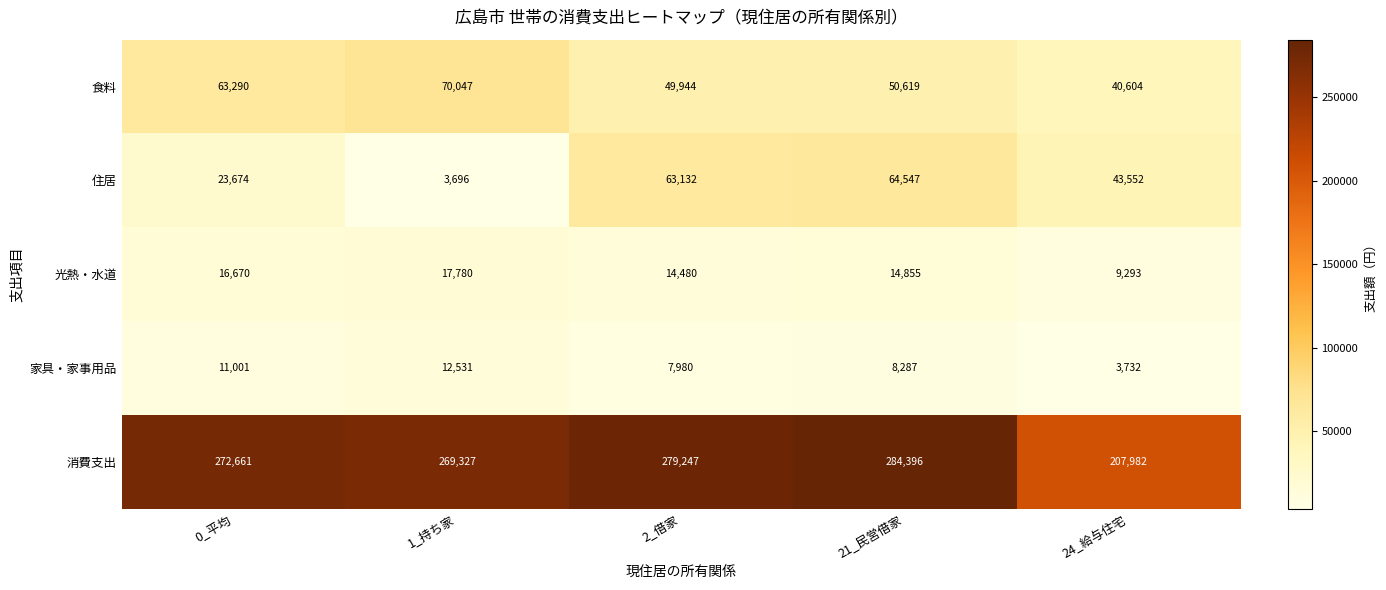

What is the sum of the 食料 values at 0_平均 and 24_給与住宅?

103894